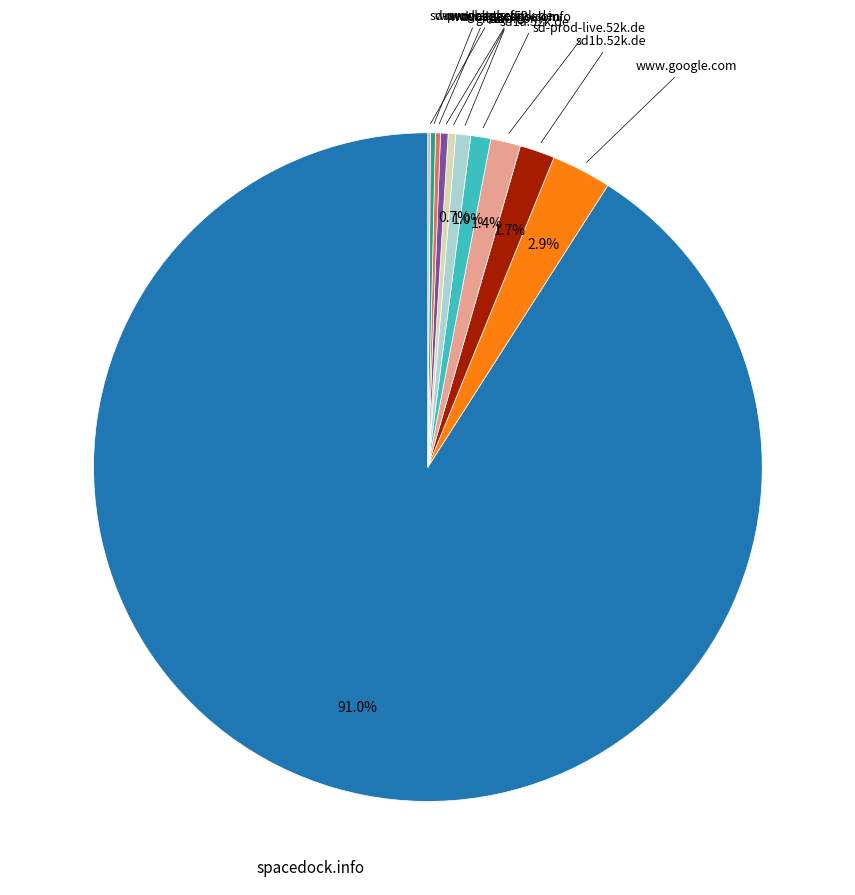

Is there a majority slice in this chart?

Yes